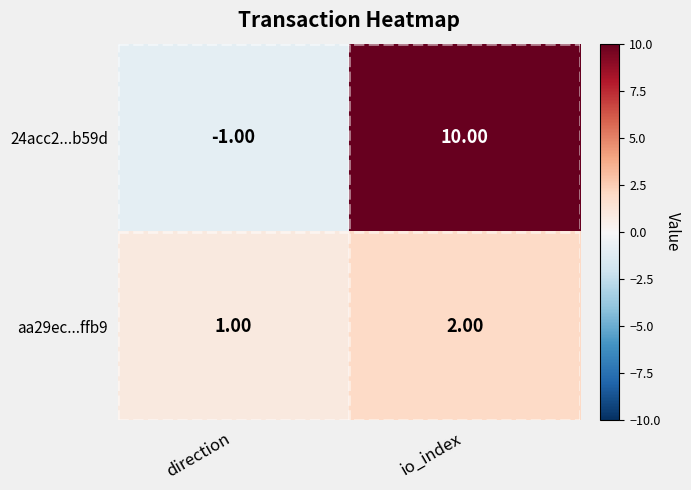

What is the greatest value displayed?

10